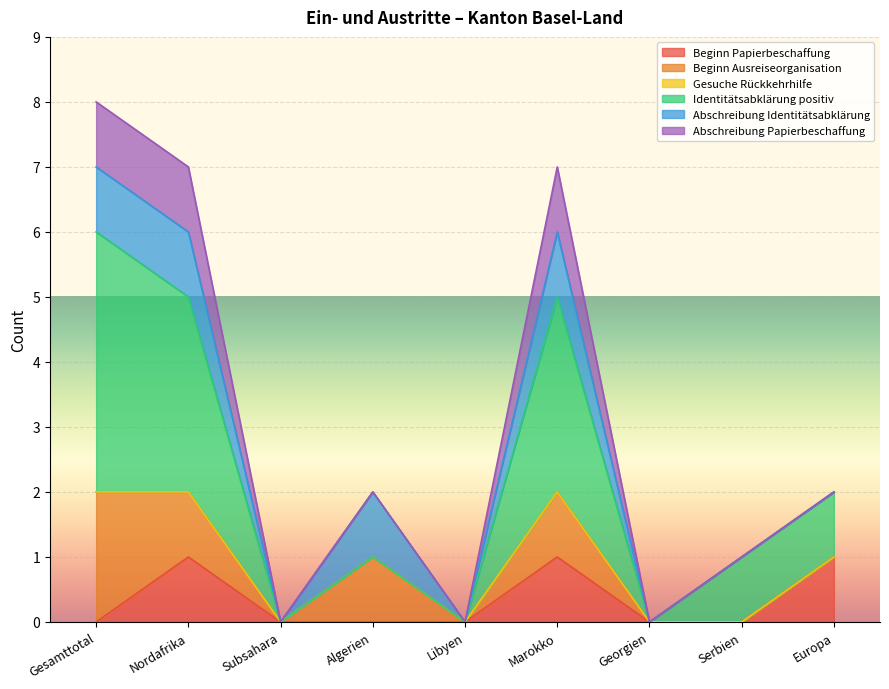

The value of Abschreibung Papierbeschaffung at Gesamttotal is 1. True or false?

True